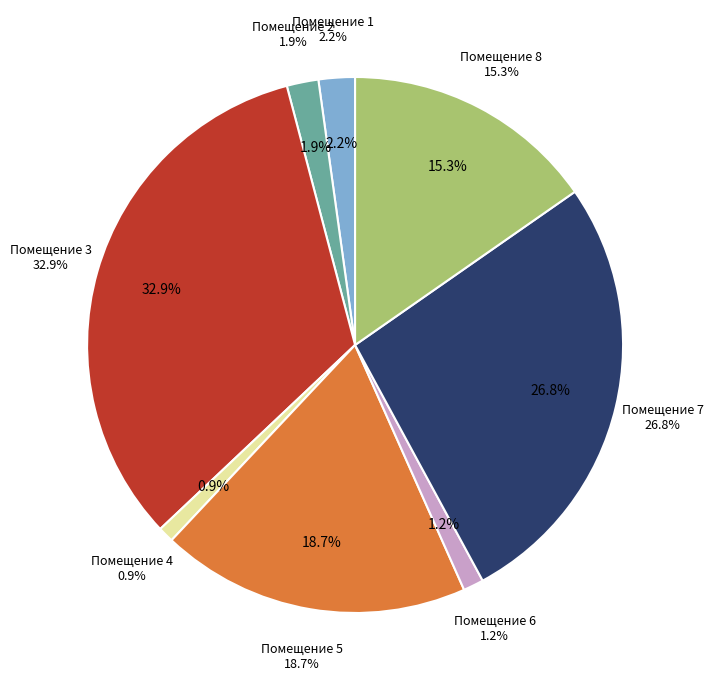

Is there a majority slice in this chart?

No